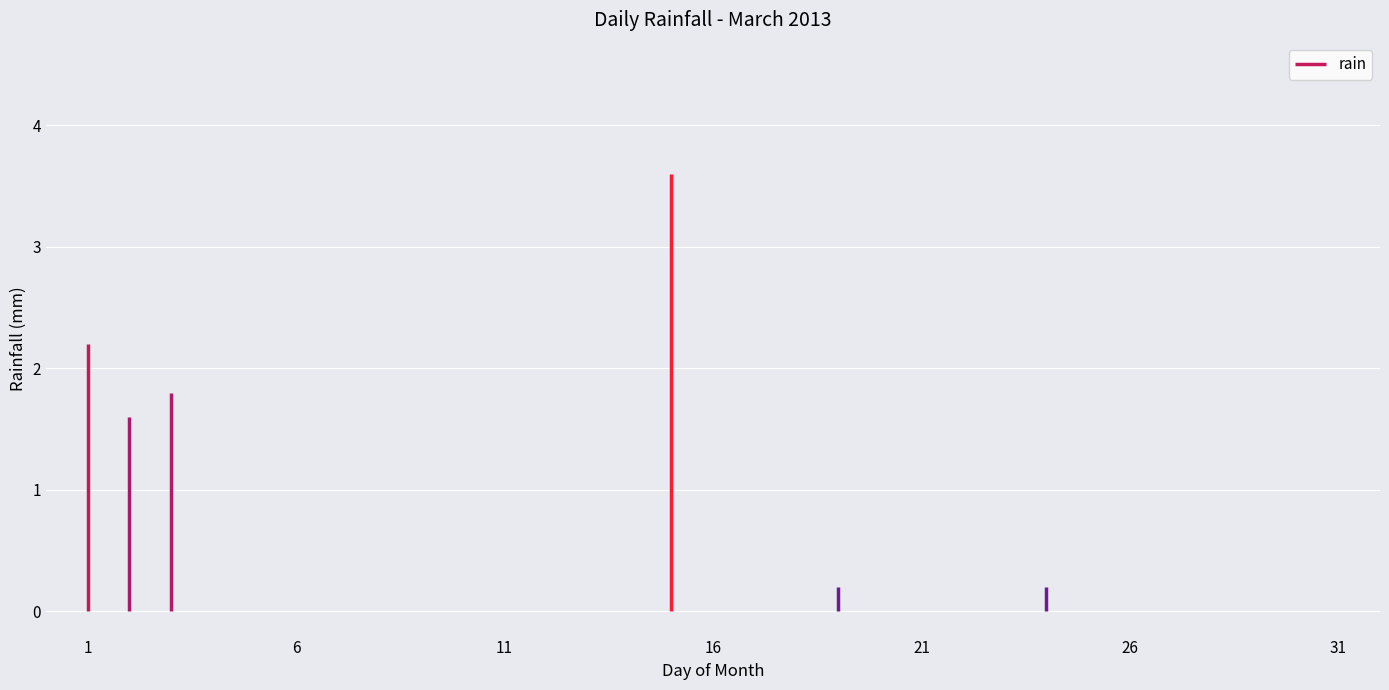

Reading right to left, transcribe all the data shown in this chart.

0.0	0.0	0.0	0.0	0.0	0.0	0.0	0.2	0.0	0.0	0.0	0.0	0.2	0.0	0.0	0.0	3.6	0.0	0.0	0.0	0.0	0.0	0.0	0.0	0.0	0.0	0.0	0.0	1.8	1.6	2.2